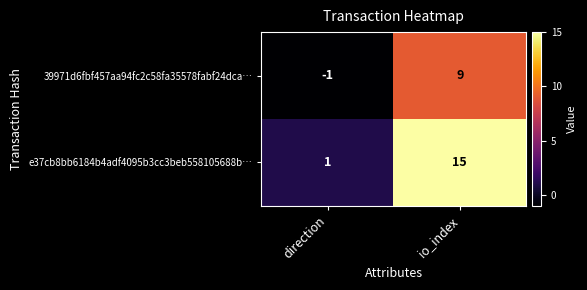

Which series has the largest total across all categories?

e37cb8bb6184b4adf4095b3cc3beb558105688b…